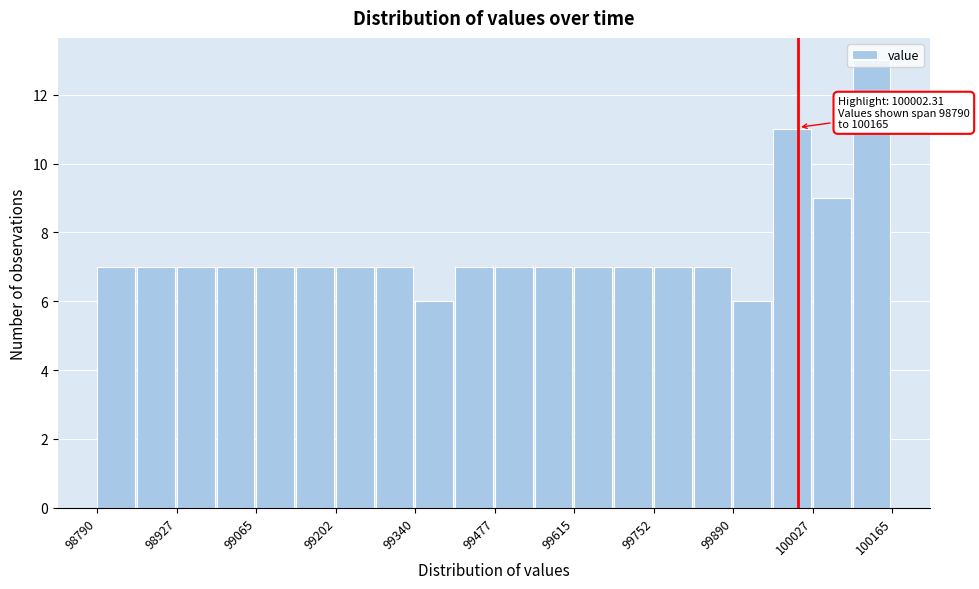

Read against the x-axis, roughly where is the centre of the tallest bar?

100120